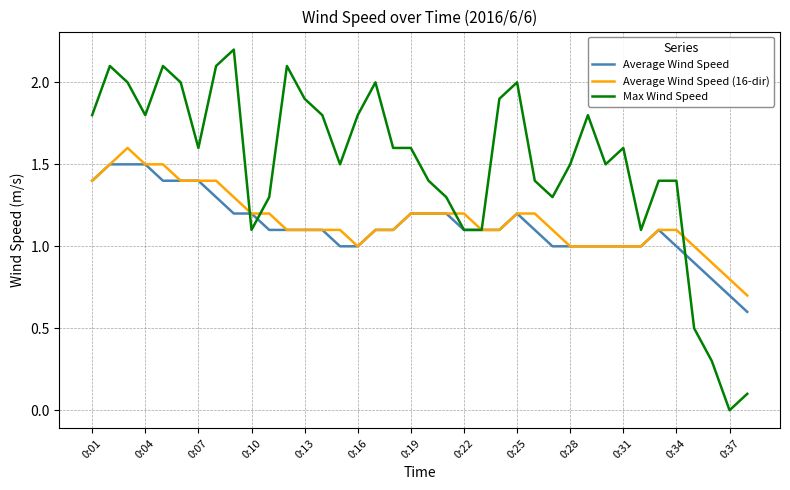

List the series in order of their peak value, lowest first.

Average Wind Speed, Average Wind Speed (16-dir), Max Wind Speed